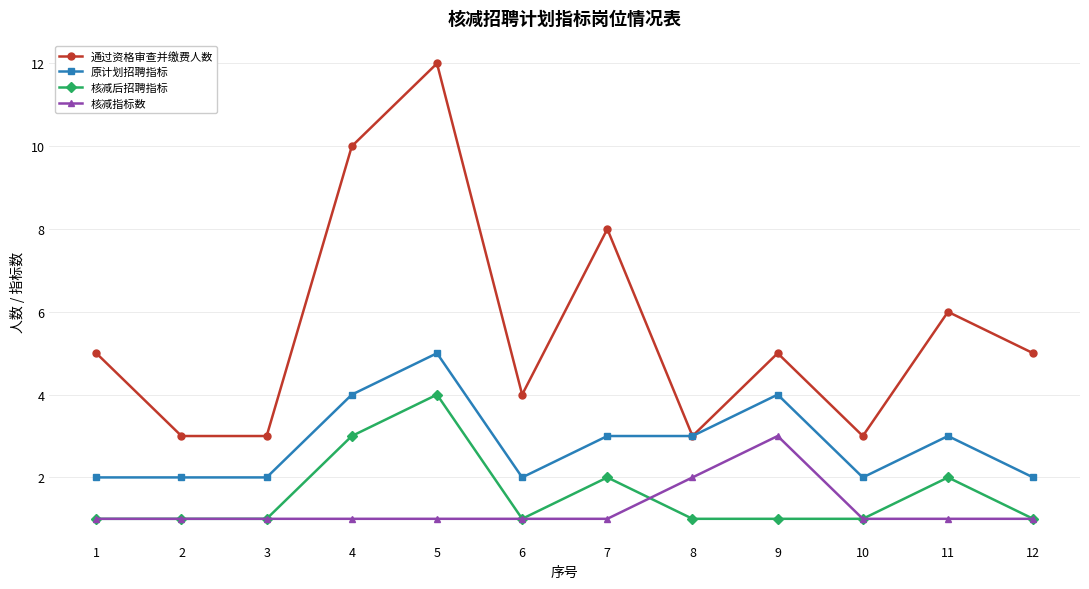

Reading right to left, transcribe all the data shown in this chart.

通过资格审查并缴费人数: 12=5	11=6	10=3	9=5	8=3	7=8	6=4	5=12	4=10	3=3	2=3	1=5
原计划招聘指标: 12=2	11=3	10=2	9=4	8=3	7=3	6=2	5=5	4=4	3=2	2=2	1=2
核减后招聘指标: 12=1	11=2	10=1	9=1	8=1	7=2	6=1	5=4	4=3	3=1	2=1	1=1
核减指标数: 12=1	11=1	10=1	9=3	8=2	7=1	6=1	5=1	4=1	3=1	2=1	1=1